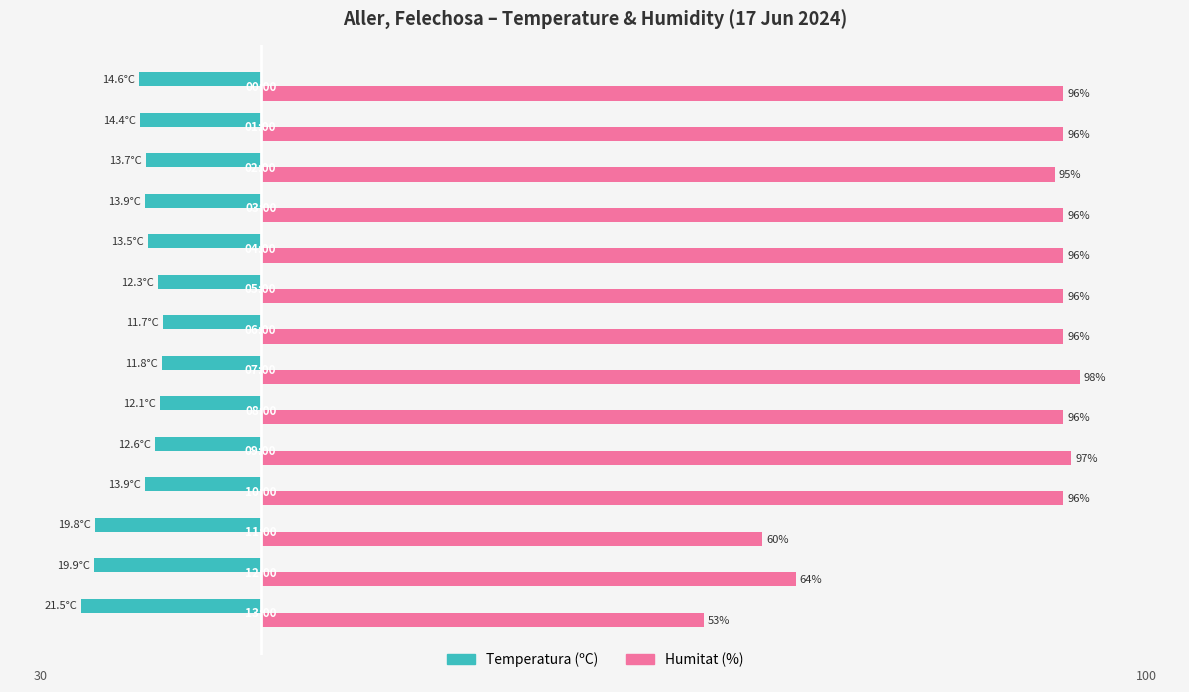

Which series has the largest total across all categories?

Humitat (%)